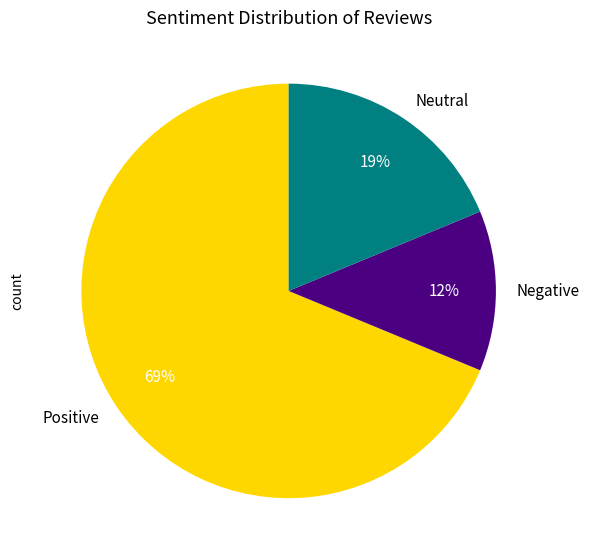

Do Negative and Neutral together represent more than half of the pie?

No